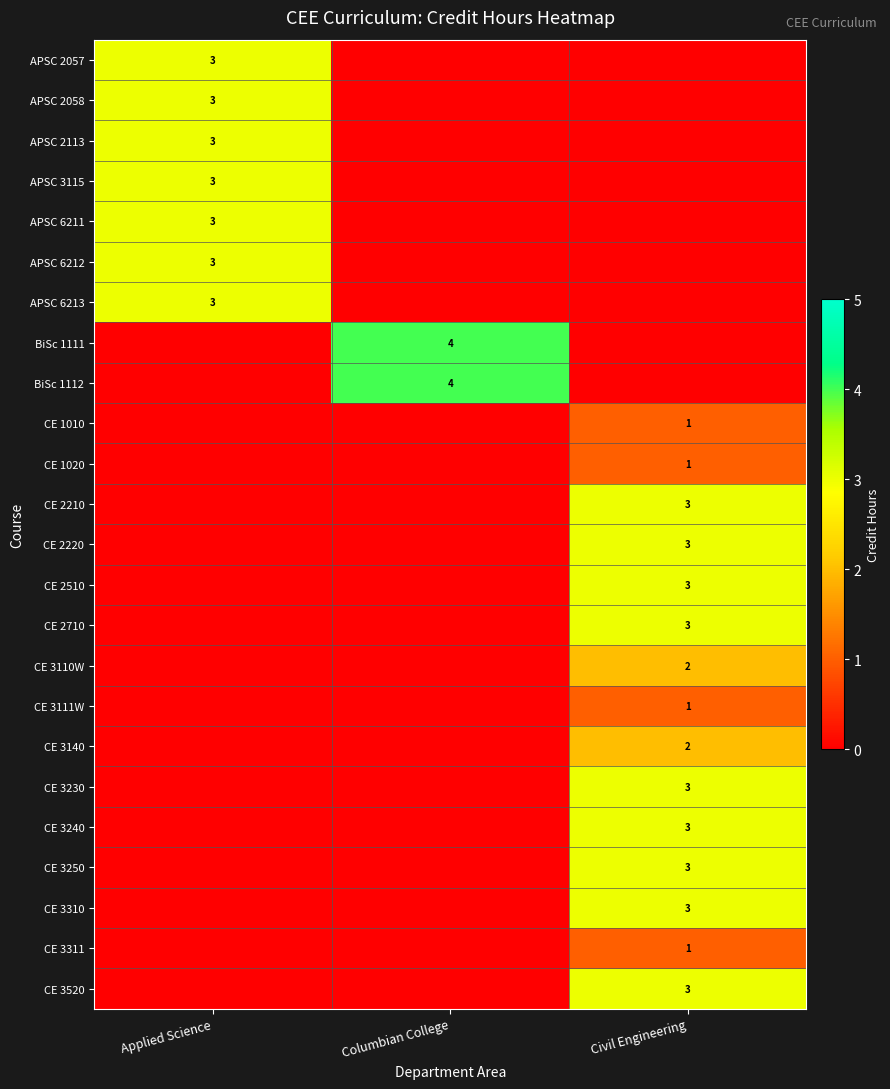

The value of CE 3250 at Civil Engineering is 1. True or false?

False